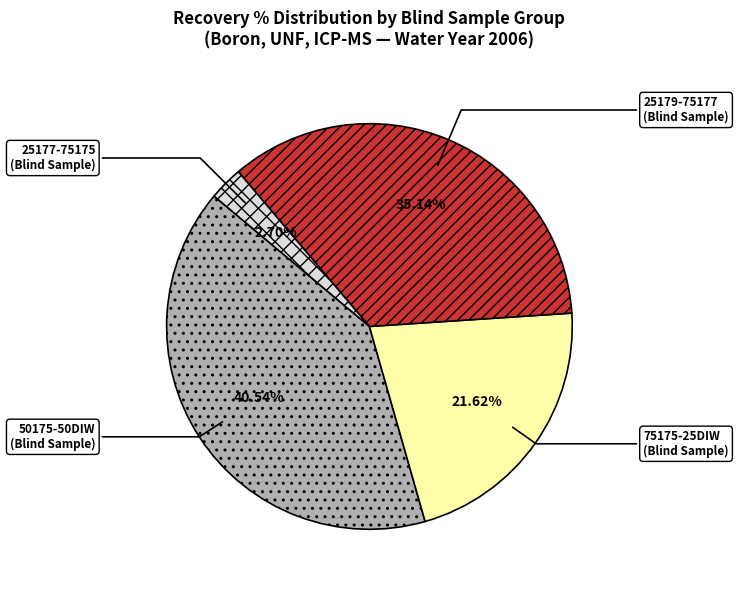

What is the smallest slice in the pie chart?

25177-75175